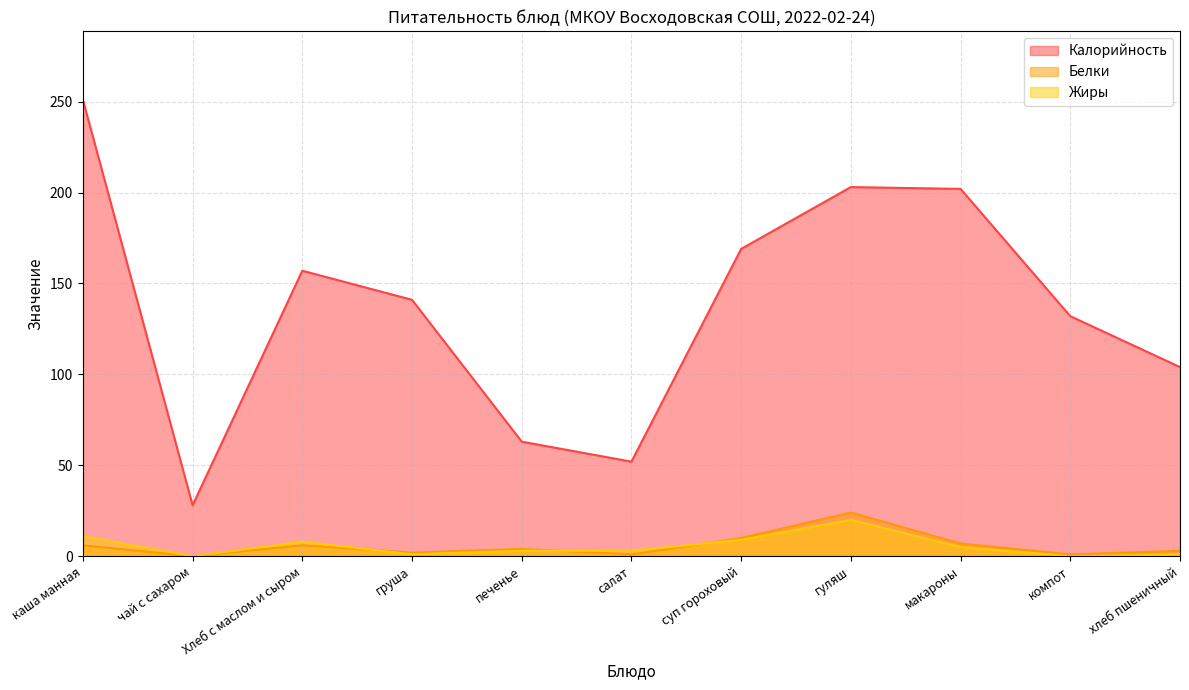

How many interior local peaks does the Жиры series have?

2